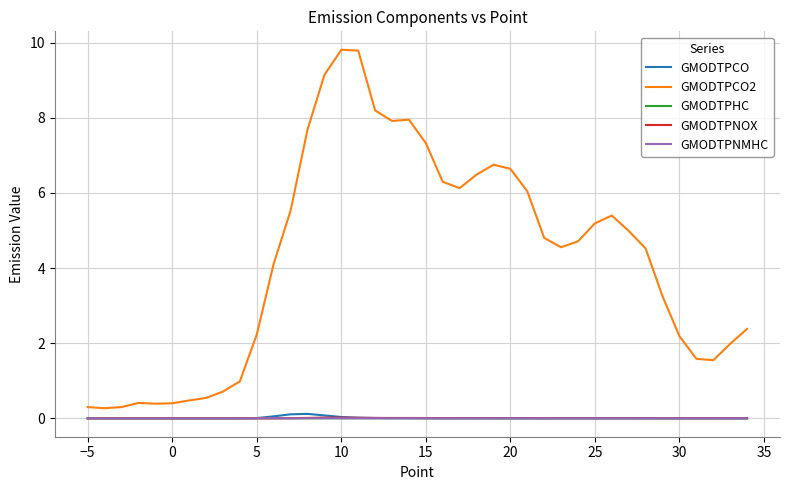

How many series are shown in this chart?

5